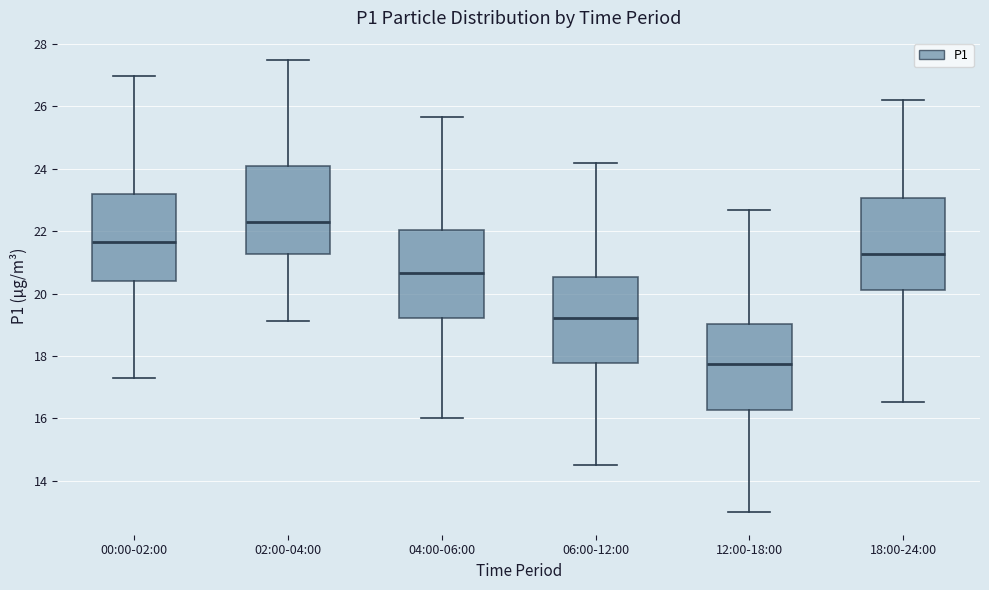

Which box's median line is the highest?

02:00-04:00